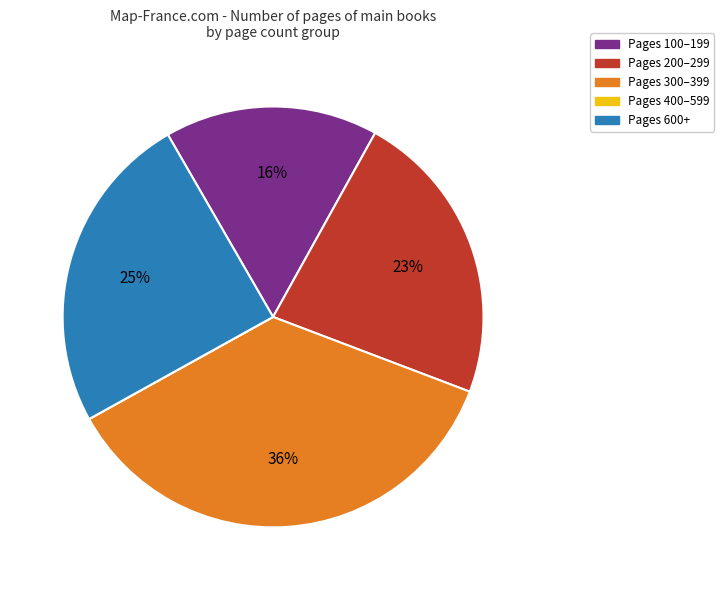

Does any single category account for the majority?

No